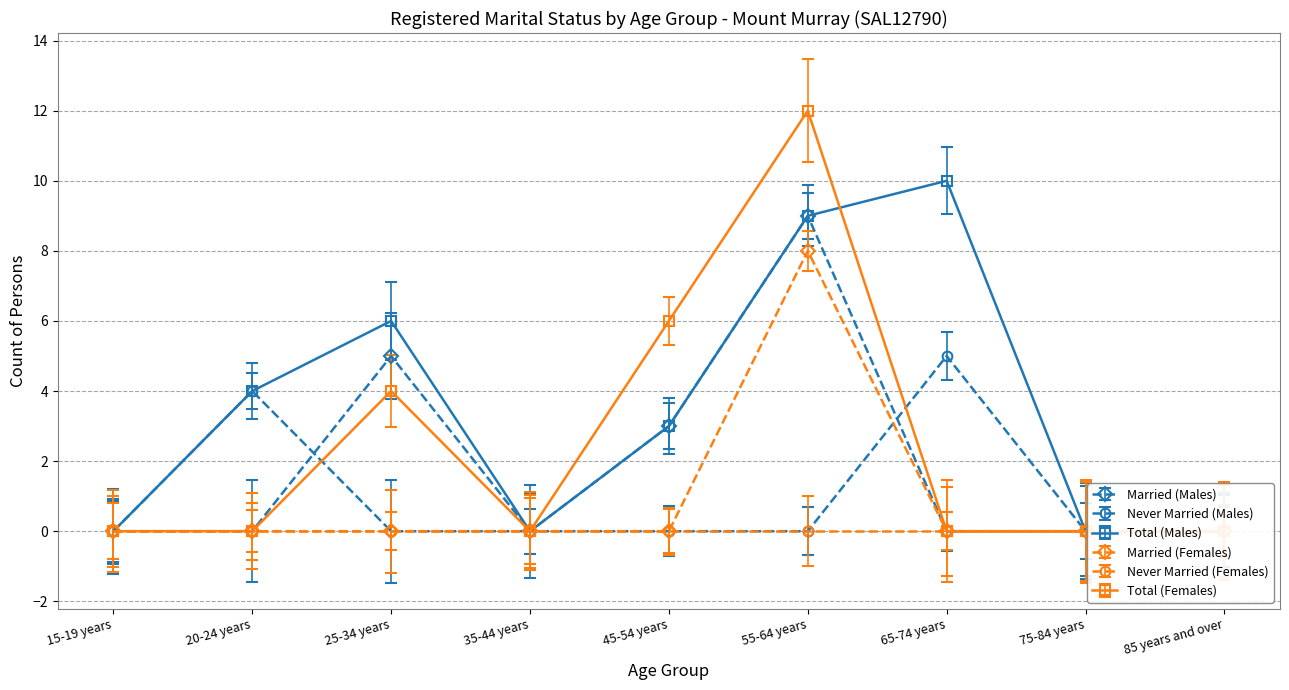

Does the chart display data point markers on the line(s)?

Yes